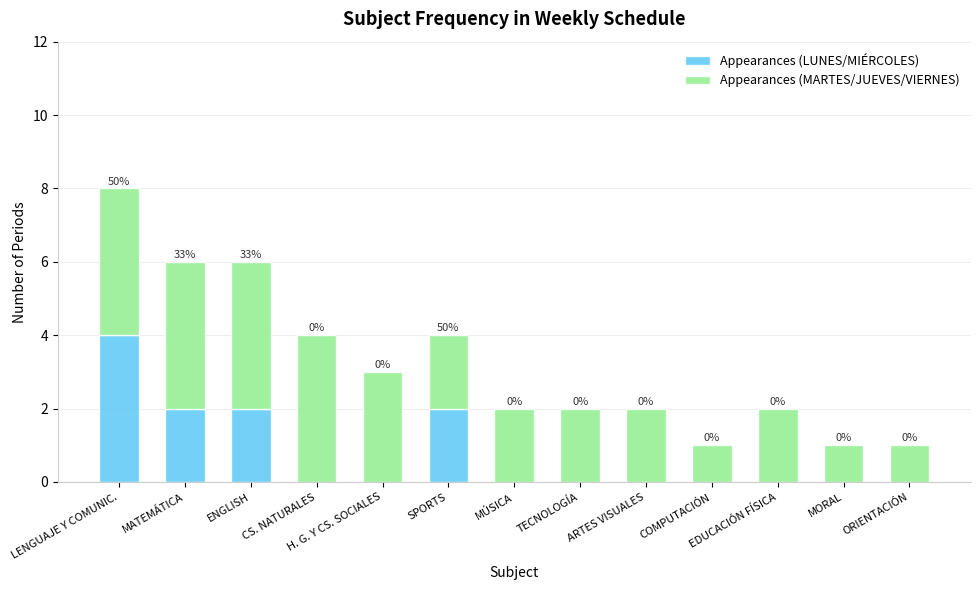

Does the chart contain stacked bars?

Yes